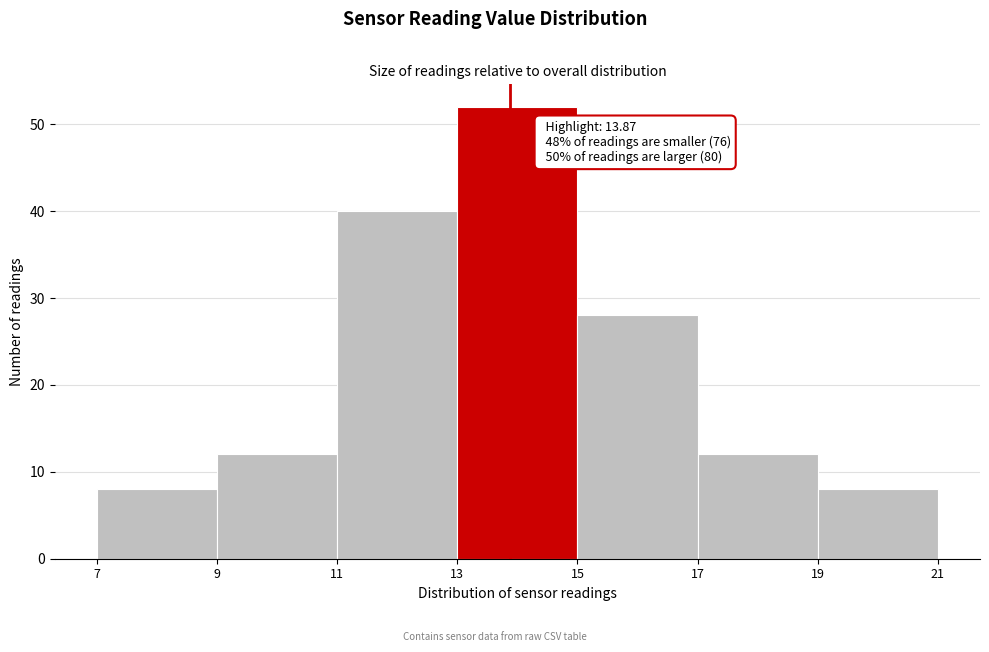

Which range on the x-axis has the tallest bar?

13 to 15